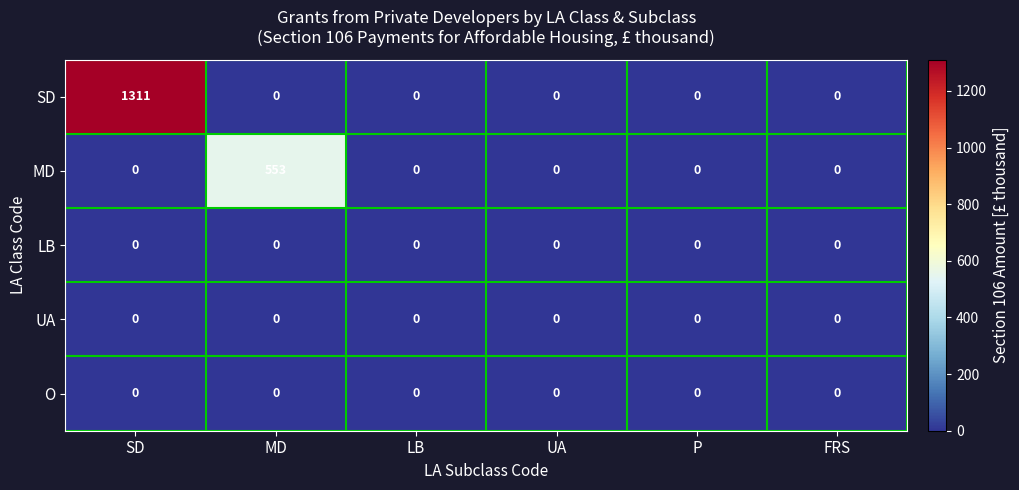

What is the maximum value for SD?

1311